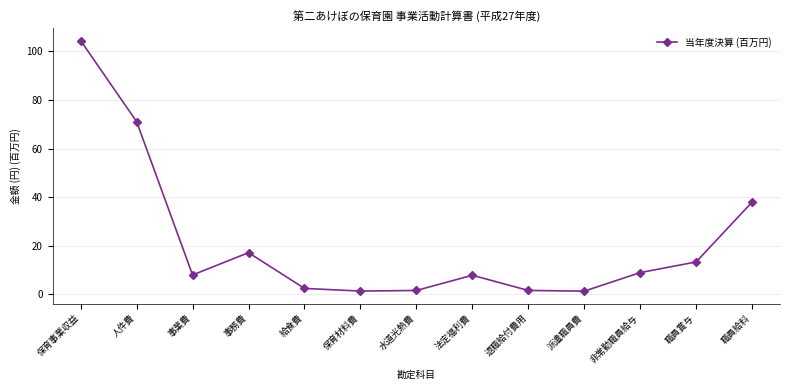

Read the value at 保育事業収益.

104.4